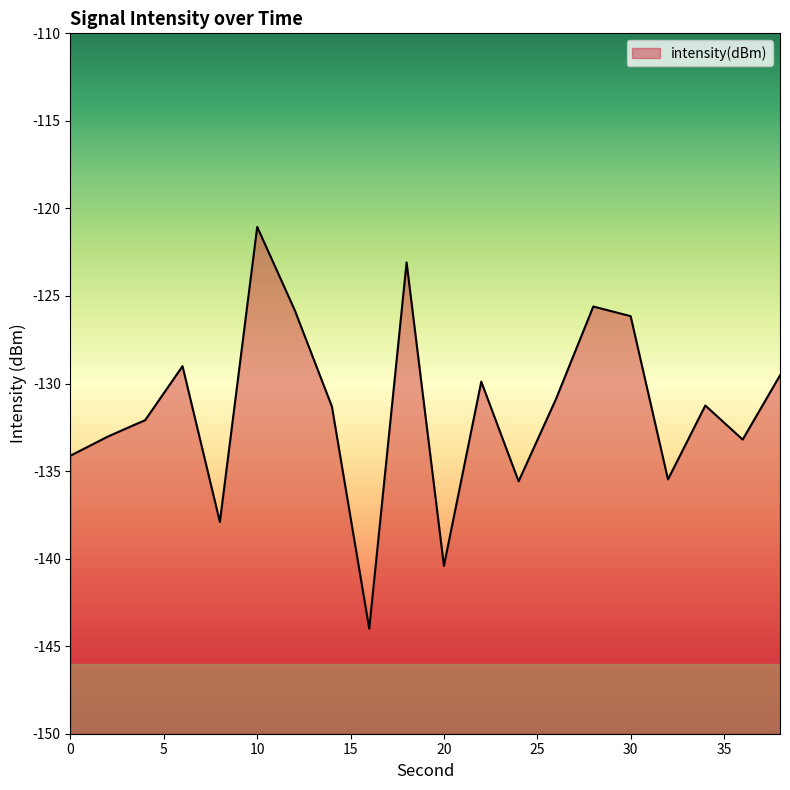

What is the value of the 20th point from the left?

-129.5